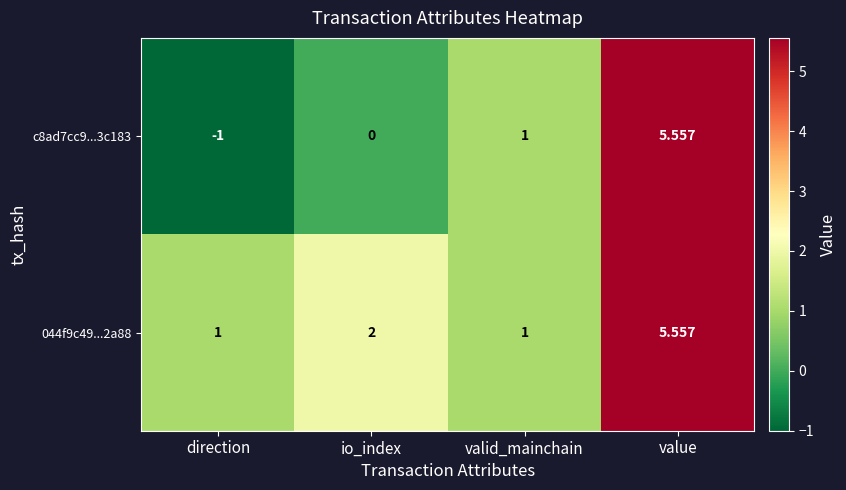

Is the value of c8ad7cc9...3c183 at direction greater than the value of 044f9c49...2a88 at io_index?

No